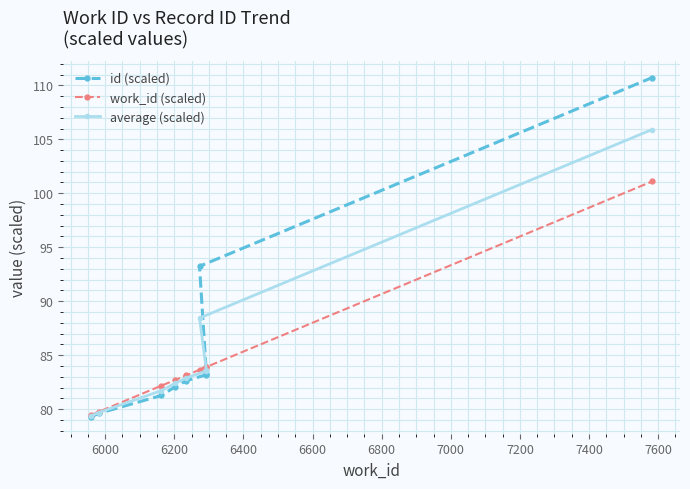

What is the minimum value shown in the chart?

79.3